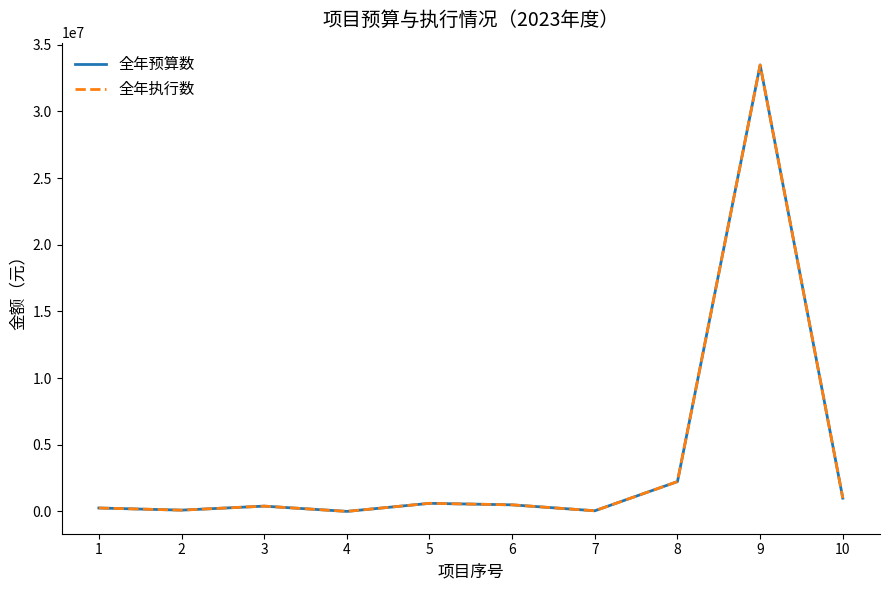

Does the chart have visible grid lines?

No